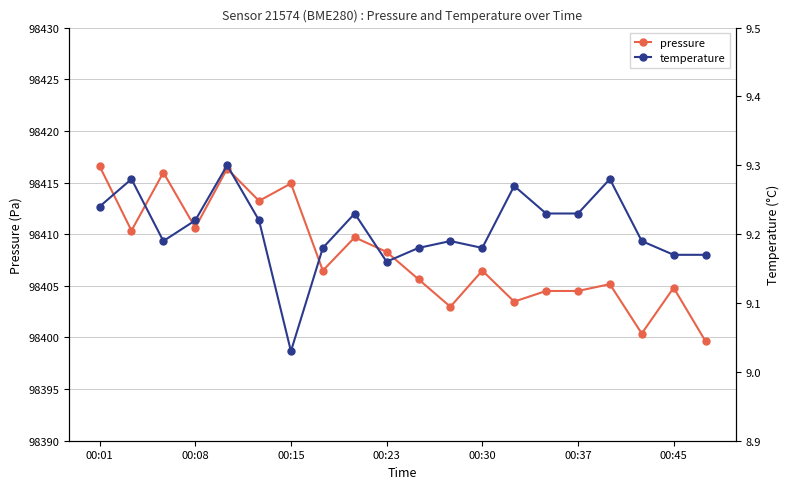

Reading left to right, list all the values displayed in this chart.

pressure: 98416.6	98410.3	98416.0	98410.6	98416.3	98413.2	98414.9	98406.5	98409.7	98408.3	98405.6	98403.0	98406.5	98403.5	98404.5	98404.5	98405.2	98400.4	98404.8	98399.6
temperature: 9.2	9.3	9.2	9.2	9.3	9.2	9.0	9.2	9.2	9.2	9.2	9.2	9.2	9.3	9.2	9.2	9.3	9.2	9.2	9.2